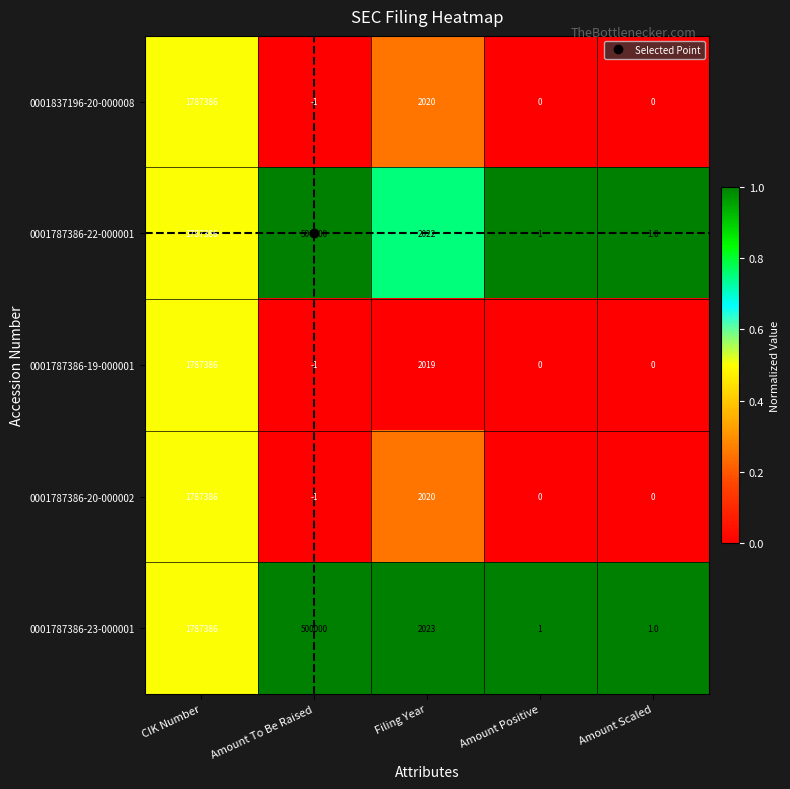

What is the sum of all 0001787386-20-000002 values?

1789405